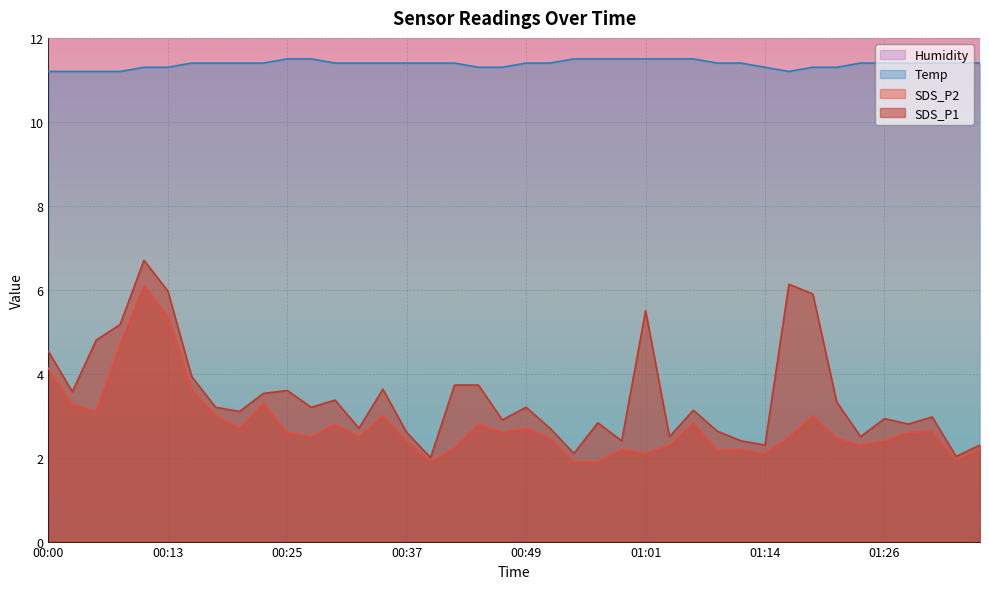

Is the value of SDS_P1 at 00:03 greater than the value of SDS_P2 at 01:31?

Yes